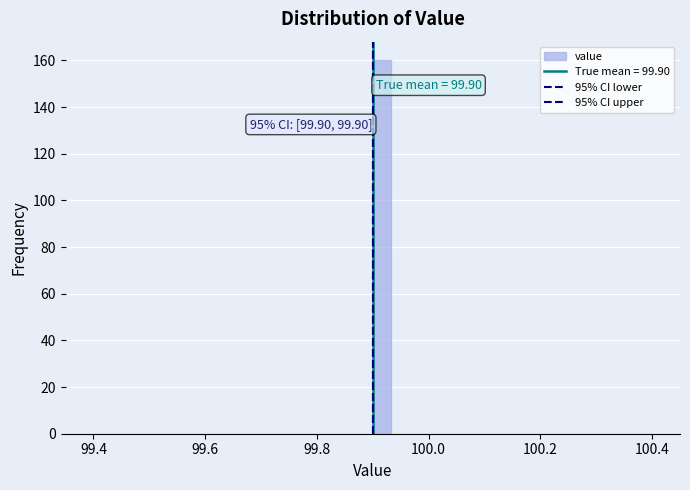

Read against the x-axis, roughly where is the centre of the tallest bar?

99.92